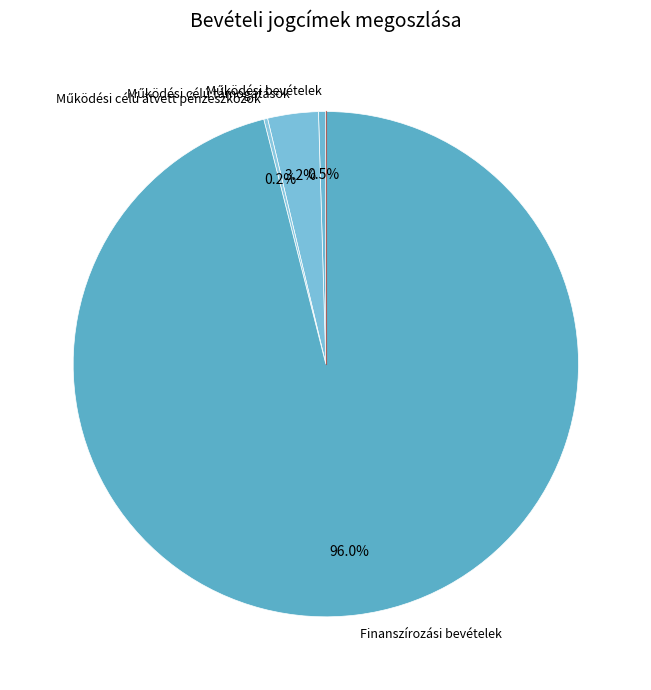

Which category has the biggest portion of the pie?

Finanszírozási bevételek